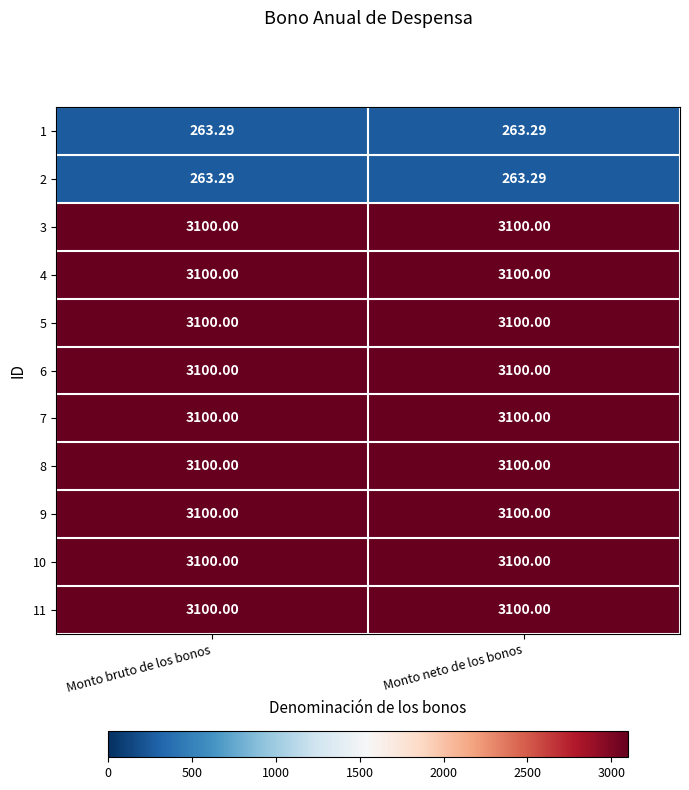

Reading right to left, what are all the values shown in this chart?

1: Monto neto de los bonos=263.3	Monto bruto de los bonos=263.3
2: Monto neto de los bonos=263.3	Monto bruto de los bonos=263.3
3: Monto neto de los bonos=3100.0	Monto bruto de los bonos=3100.0
4: Monto neto de los bonos=3100.0	Monto bruto de los bonos=3100.0
5: Monto neto de los bonos=3100.0	Monto bruto de los bonos=3100.0
6: Monto neto de los bonos=3100.0	Monto bruto de los bonos=3100.0
7: Monto neto de los bonos=3100.0	Monto bruto de los bonos=3100.0
8: Monto neto de los bonos=3100.0	Monto bruto de los bonos=3100.0
9: Monto neto de los bonos=3100.0	Monto bruto de los bonos=3100.0
10: Monto neto de los bonos=3100.0	Monto bruto de los bonos=3100.0
11: Monto neto de los bonos=3100.0	Monto bruto de los bonos=3100.0